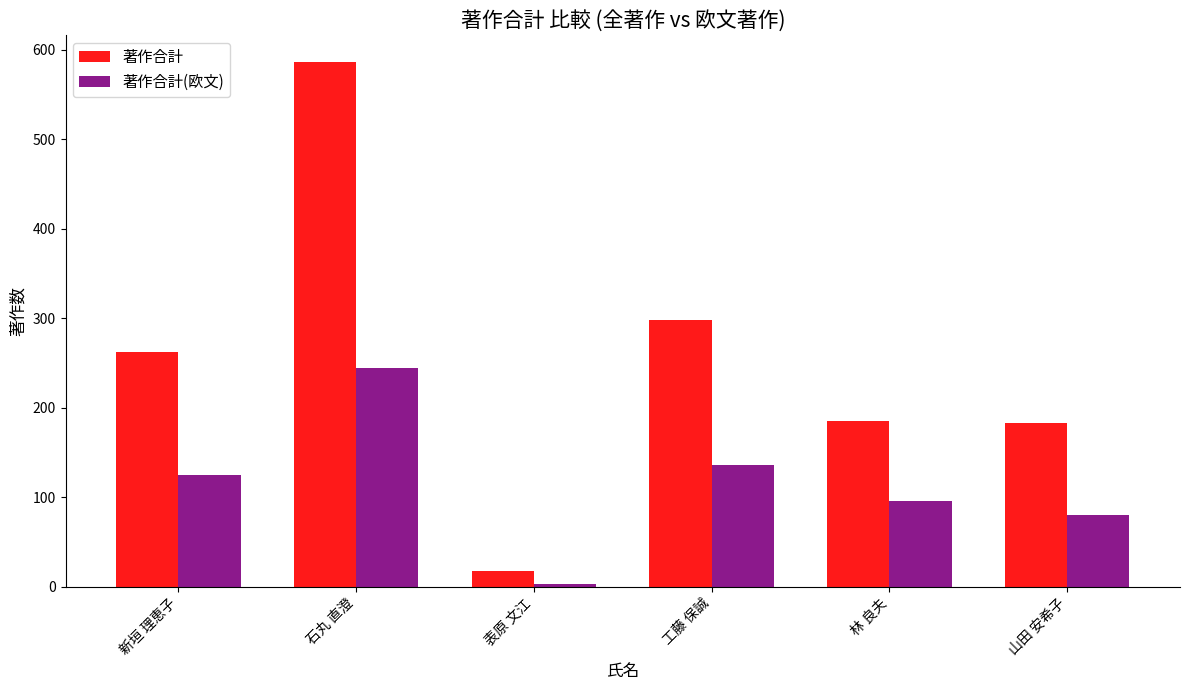

What is the value of the 著作合計 bar at the 1st from the left?

262